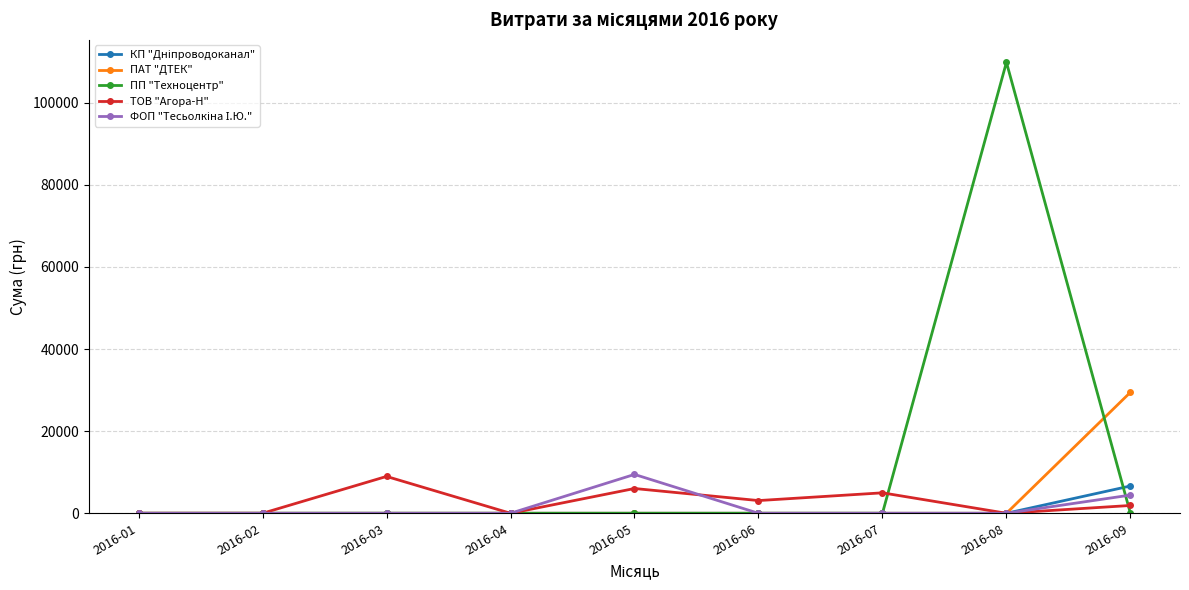

What is the total value across all series at 2016-07?

4982.0